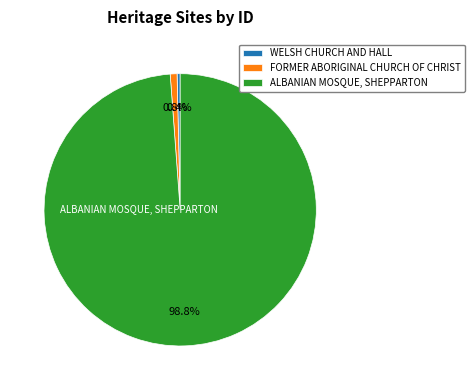

To the nearest percent, what portion does ALBANIAN MOSQUE, SHEPPARTON represent?

99%